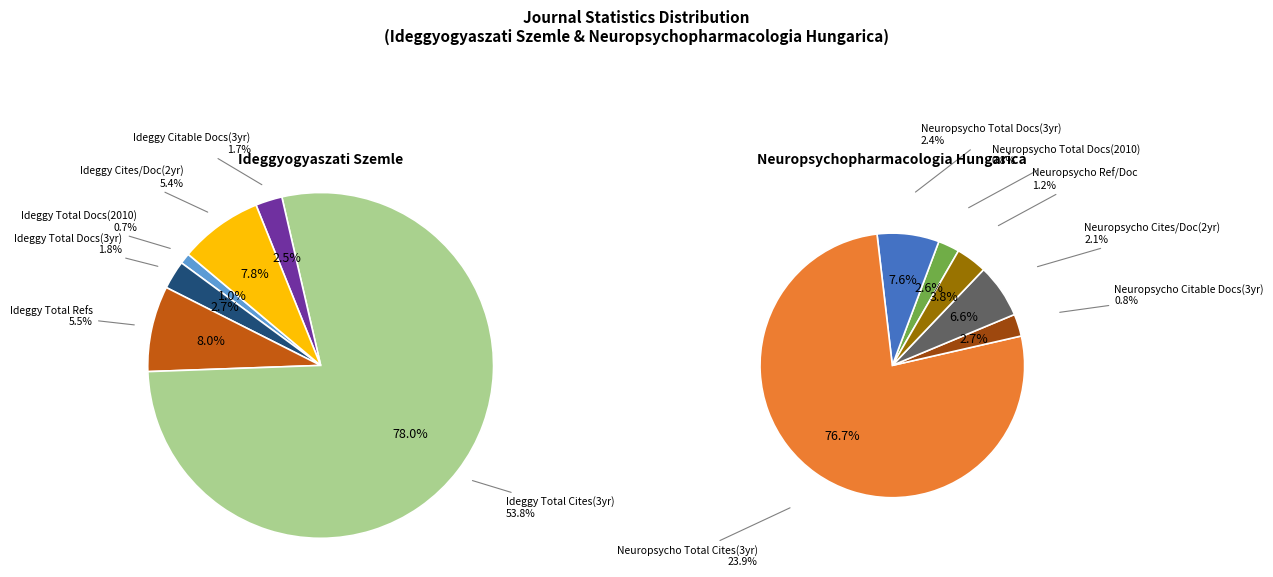

Rank the categories by value from highest to lowest.

Total Cites (3years), Total Cites (3years) #2, Total Refs., Cites / Doc. (2years), Total Docs. (3years) #2, Cites / Doc. (2years) #2, Total Docs. (3years), Citable Docs. (3years), Ref. / Doc. #2, Citable Docs. (3years) #2, Total Docs. (2010) #2, Total Docs. (2010)